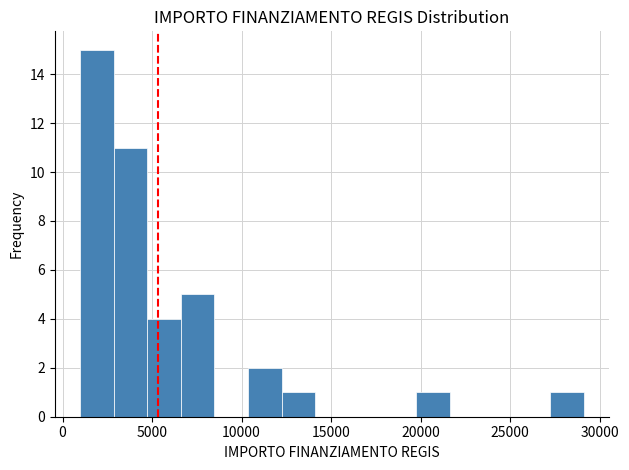

Around what value on the x-axis is the tallest bar? Give the approximate position of its centre, as read against the axis.

2000